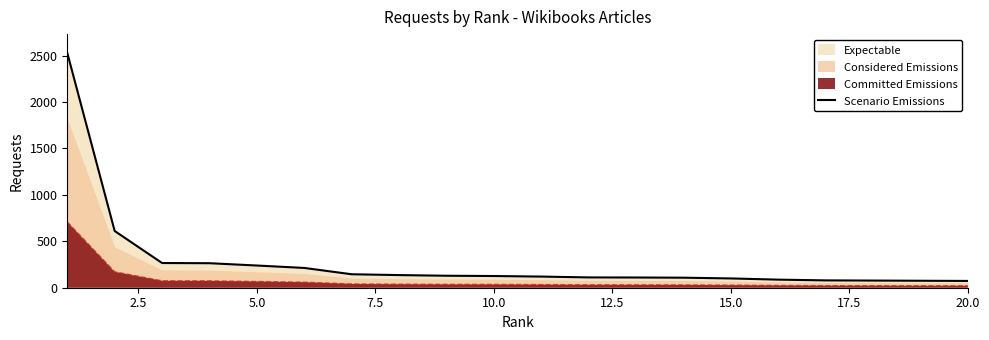

What is the smallest value displayed?

73